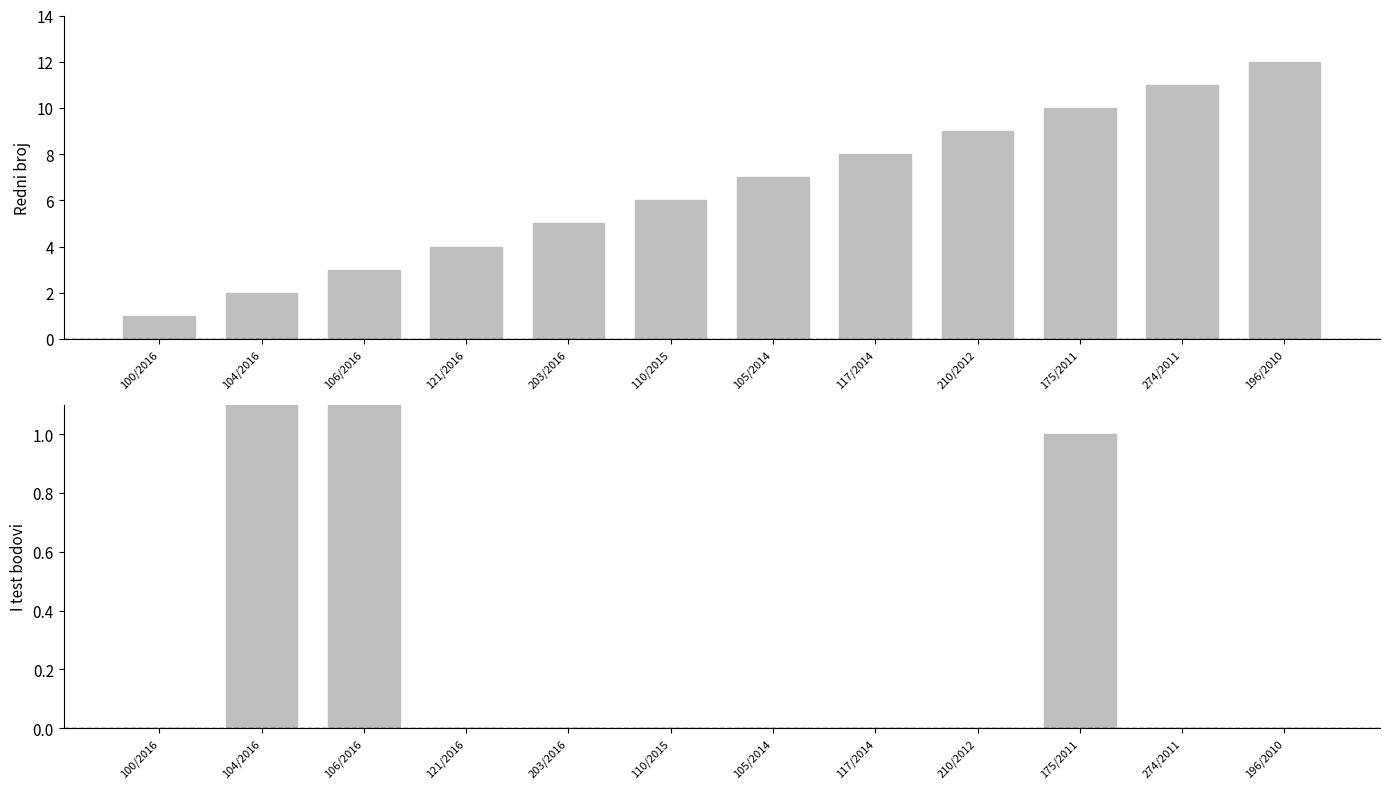

Reading right to left, list all the values displayed in this chart.

Redni broj: 196/2010=12.0	274/2011=11.0	175/2011=10.0	210/2012=9.0	117/2014=8.0	105/2014=7.0	110/2015=6.0	203/2016=5.0	121/2016=4.0	106/2016=3.0	104/2016=2.0	100/2016=1.0
I test: 196/2010=0.0	274/2011=0.0	175/2011=1.0	210/2012=0.0	117/2014=0.0	105/2014=0.0	110/2015=0.0	203/2016=0.0	121/2016=0.0	106/2016=7.5	104/2016=5.5	100/2016=0.0